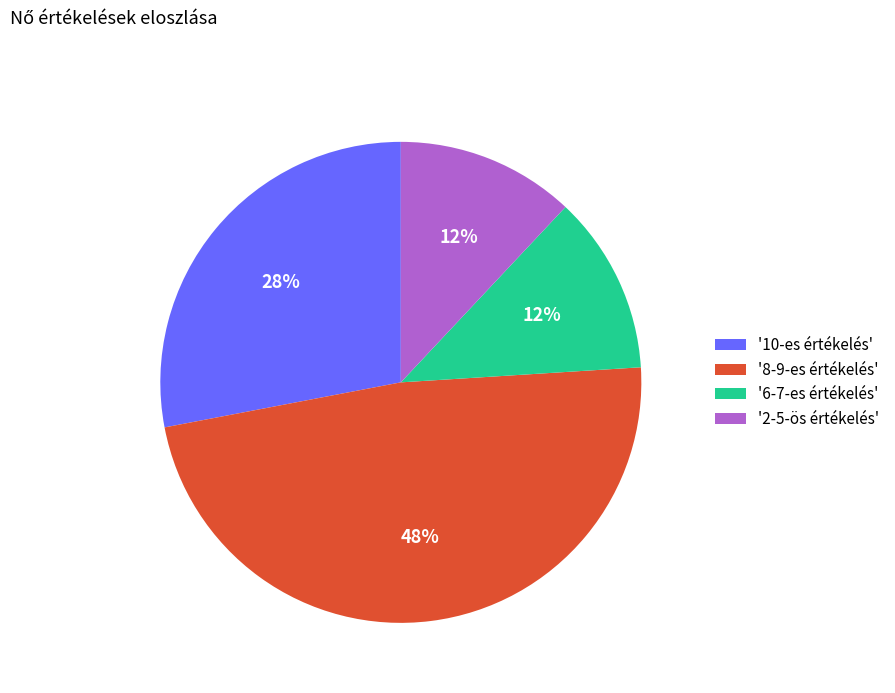

Is it true that '2-5-ös értékelés' is 23% of the pie?

False